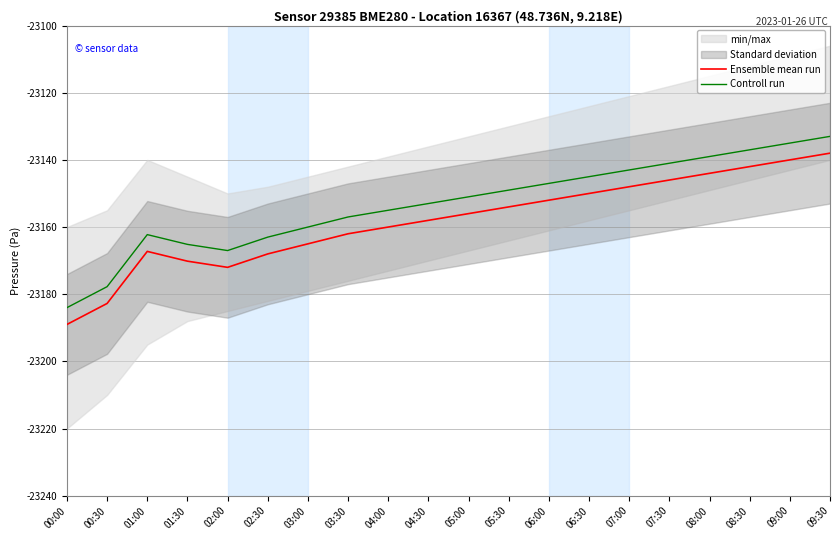

What value does the Ensemble mean run series have at 03:00?

-23165.0